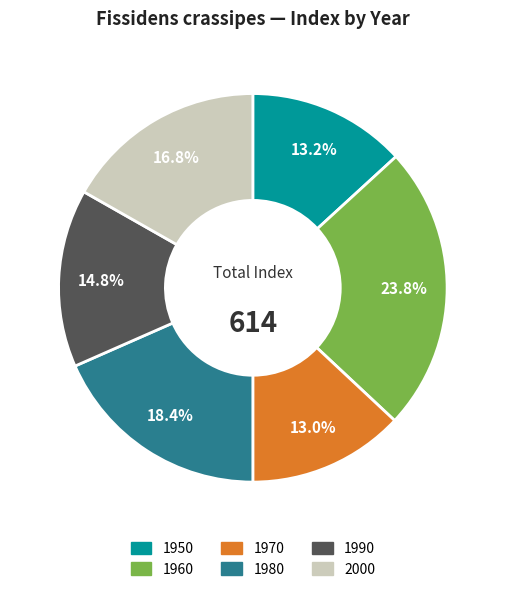

To the nearest percent, what portion does 1990 represent?

15%